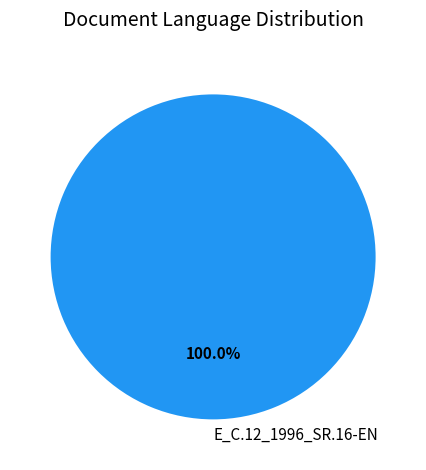

Is there any slice that represents more than half of the pie?

Yes